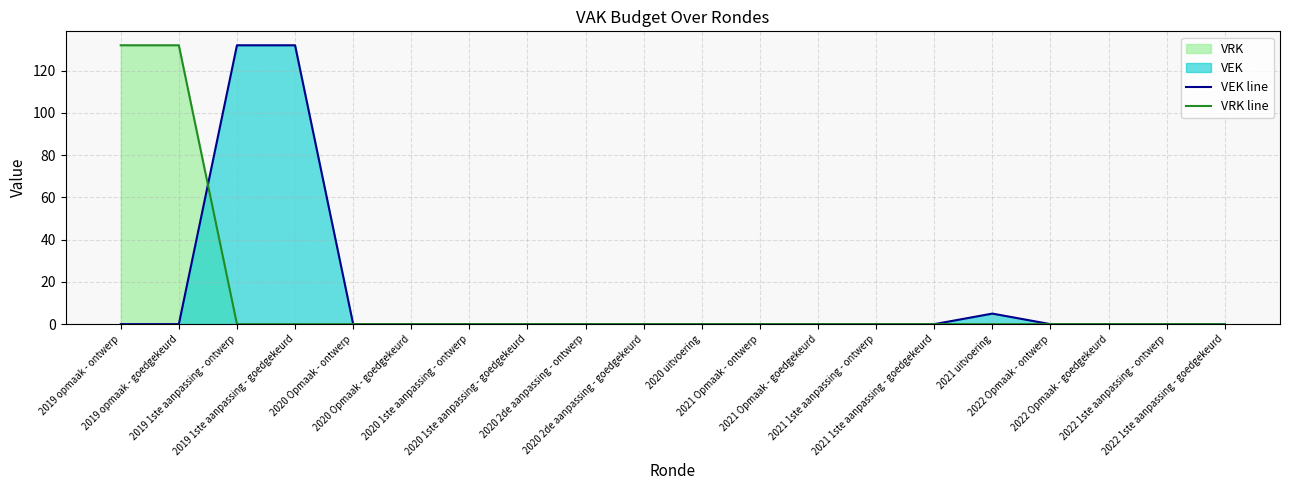

What position from the left is 2019 1ste aanpassing - goedgekeurd?

4